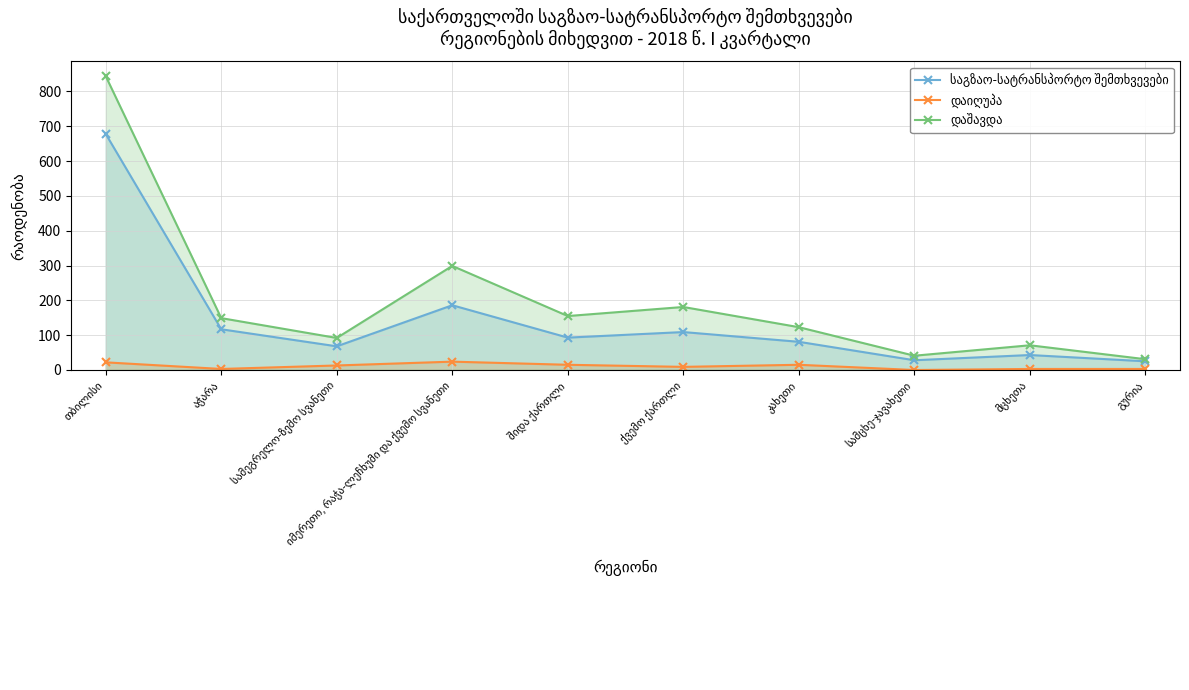

How many data points does each series have?

10